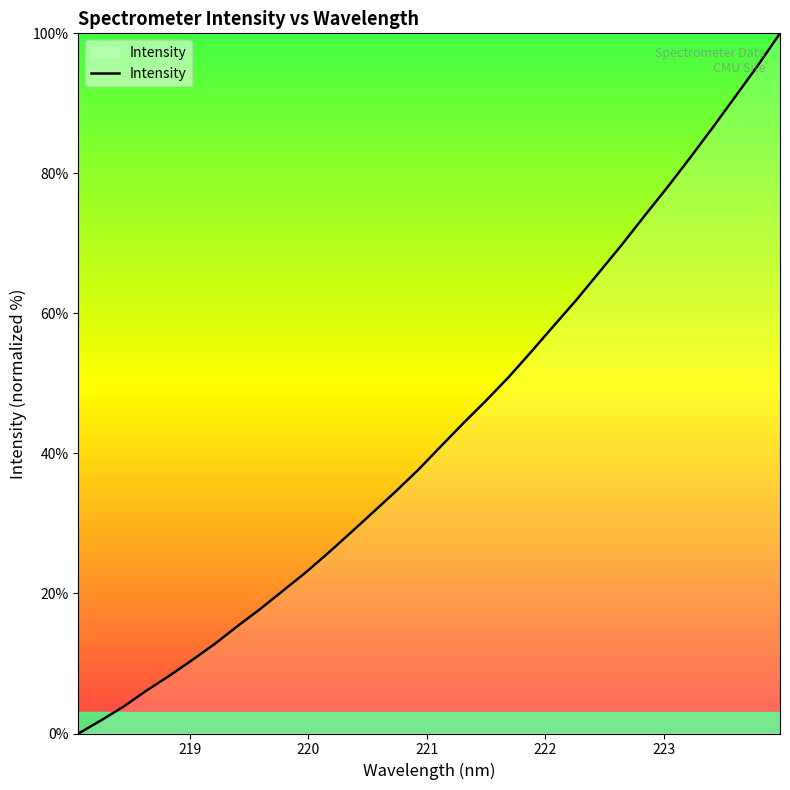

What is the greatest value displayed?

100.0